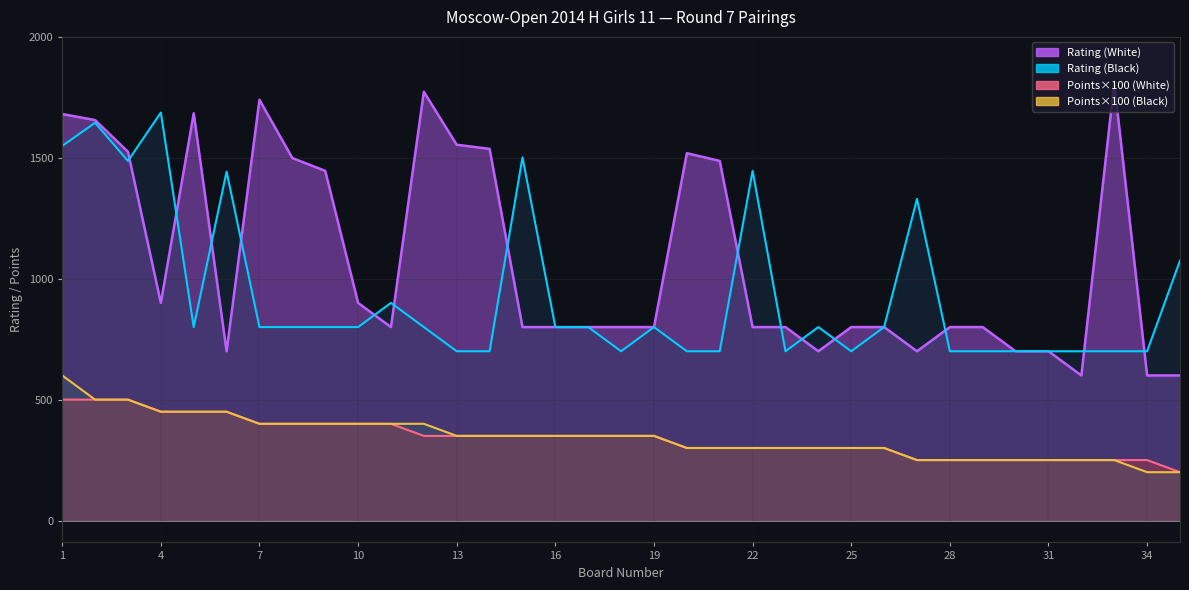

Reading left to right, list all the values displayed in this chart.

Rating (White): 1681	1656	1525	900	1684	700	1740	1499	1446	900	800	1773	1554	1537	800	800	800	800	800	1519	1487	800	800	700	800	800	700	800	800	700	700	600	1809	600	600
Rating (Black): 1549	1645	1487	1687	800	1443	800	800	800	800	900	800	700	700	1502	800	800	700	800	700	700	1446	700	800	700	800	1330	700	700	700	700	700	700	700	1075
Points (White): 500	500	500	450	450	450	400	400	400	400	400	350	350	350	350	350	350	350	350	300	300	300	300	300	300	300	250	250	250	250	250	250	250	250	200
Points (Black): 600	500	500	450	450	450	400	400	400	400	400	400	350	350	350	350	350	350	350	300	300	300	300	300	300	300	250	250	250	250	250	250	250	200	200